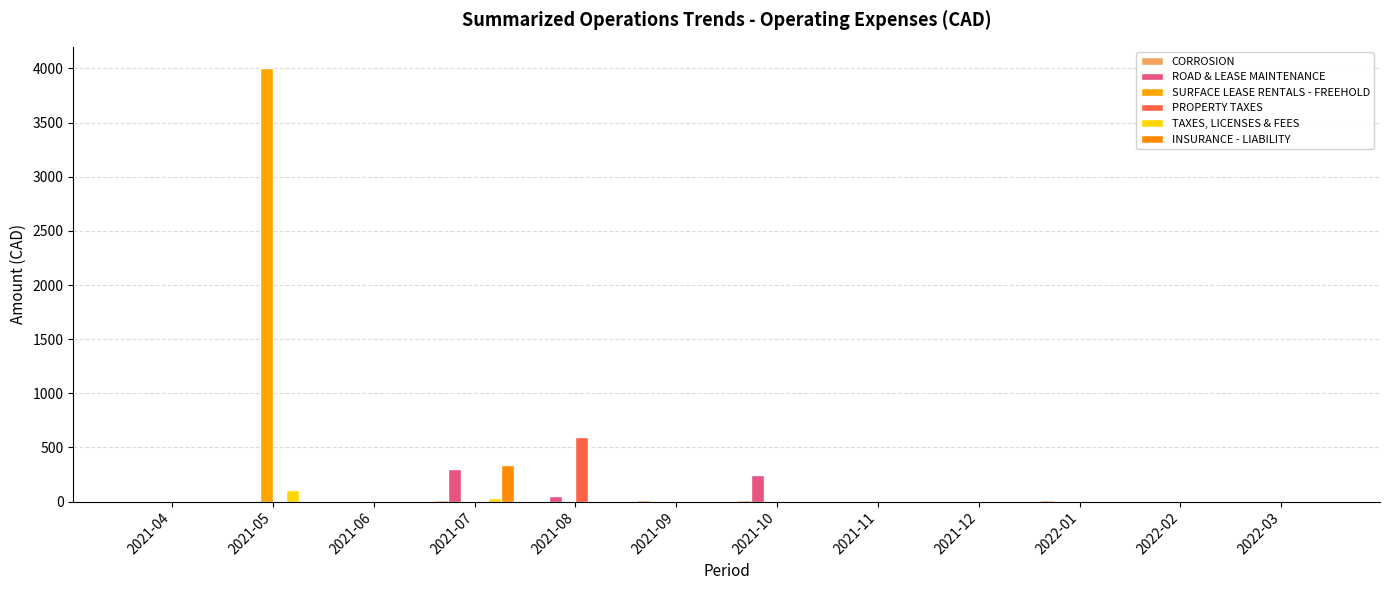

How many values in the SURFACE LEASE RENTALS - FREEHOLD series exceed 0?

1